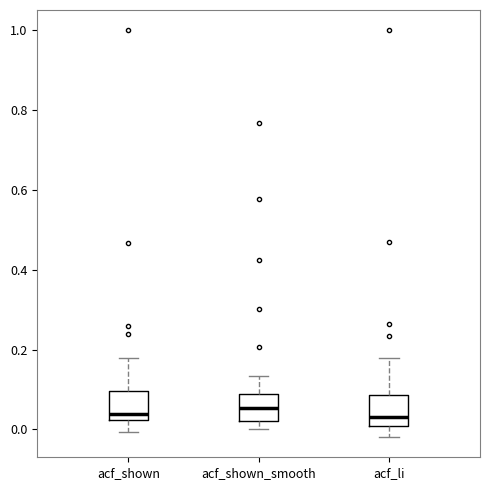

Reading left to right, read every box against the y-axis: the position of its median line, the range the box covers, and the ends of its whiskers. The values are not printed on the chart, so give them approximately, as read against the axis.

acf_shown: median 0.04, box 0.02 to 0.10, whiskers 0.00 to 0.18
acf_shown_smooth: median 0.06, box 0.02 to 0.08, whiskers 0.00 to 0.14
acf_li: median 0.04, box 0.00 to 0.08, whiskers -0.02 to 0.18